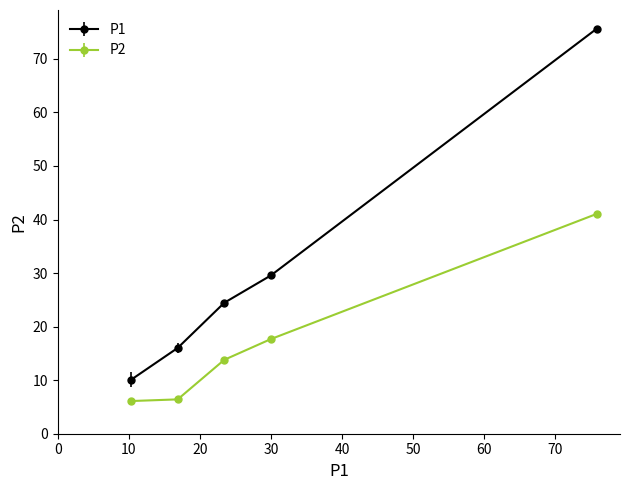

Which series has the largest total across all categories?

P1